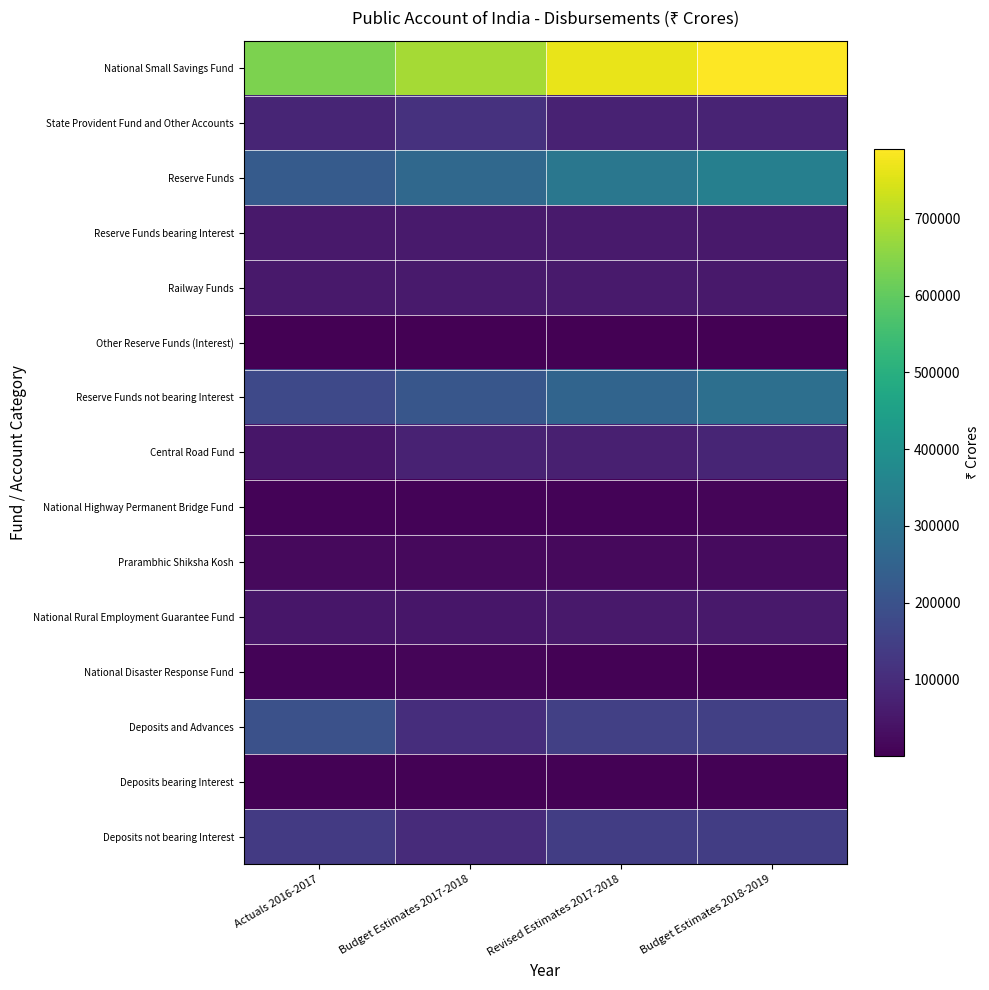

Between Budget Estimates 2017-2018 and Actuals 2016-2017, which is larger?

Budget Estimates 2017-2018